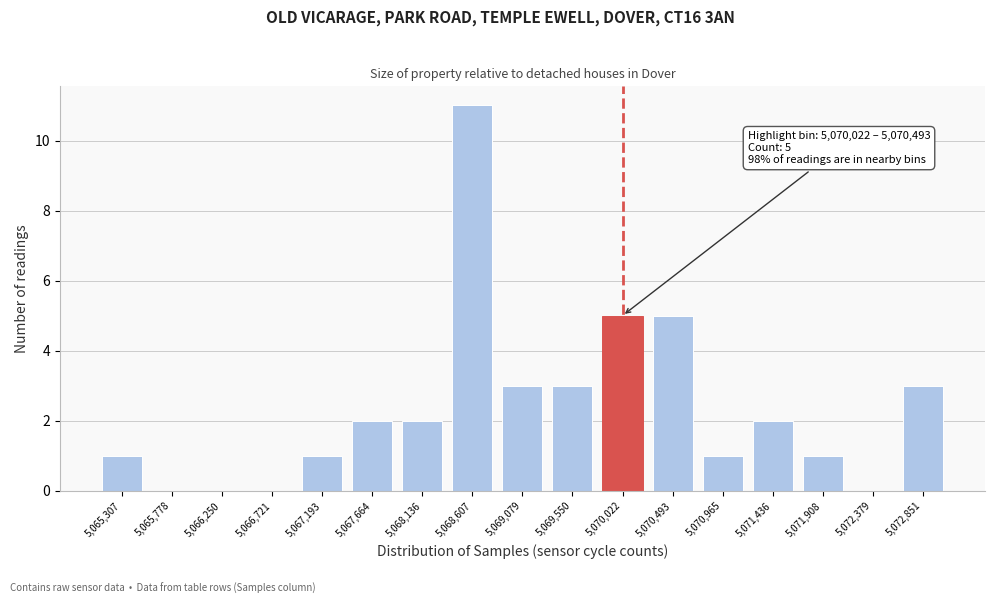

Reading right to left, extract all data points from this chart.

5,072,851=3	5,072,379=0	5,071,908=1	5,071,436=2	5,070,965=1	5,070,493=5	5,070,022=5	5,069,550=3	5,069,079=3	5,068,607=11	5,068,136=2	5,067,664=2	5,067,193=1	5,066,721=0	5,066,250=0	5,065,778=0	5,065,307=1